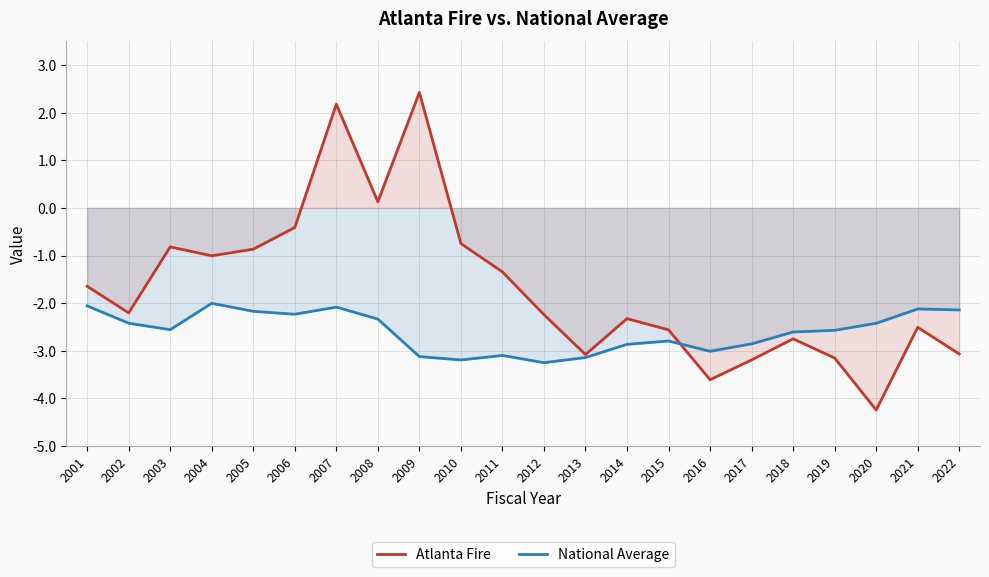

What is the value of the National Average point at the 16th from the left?

-3.0